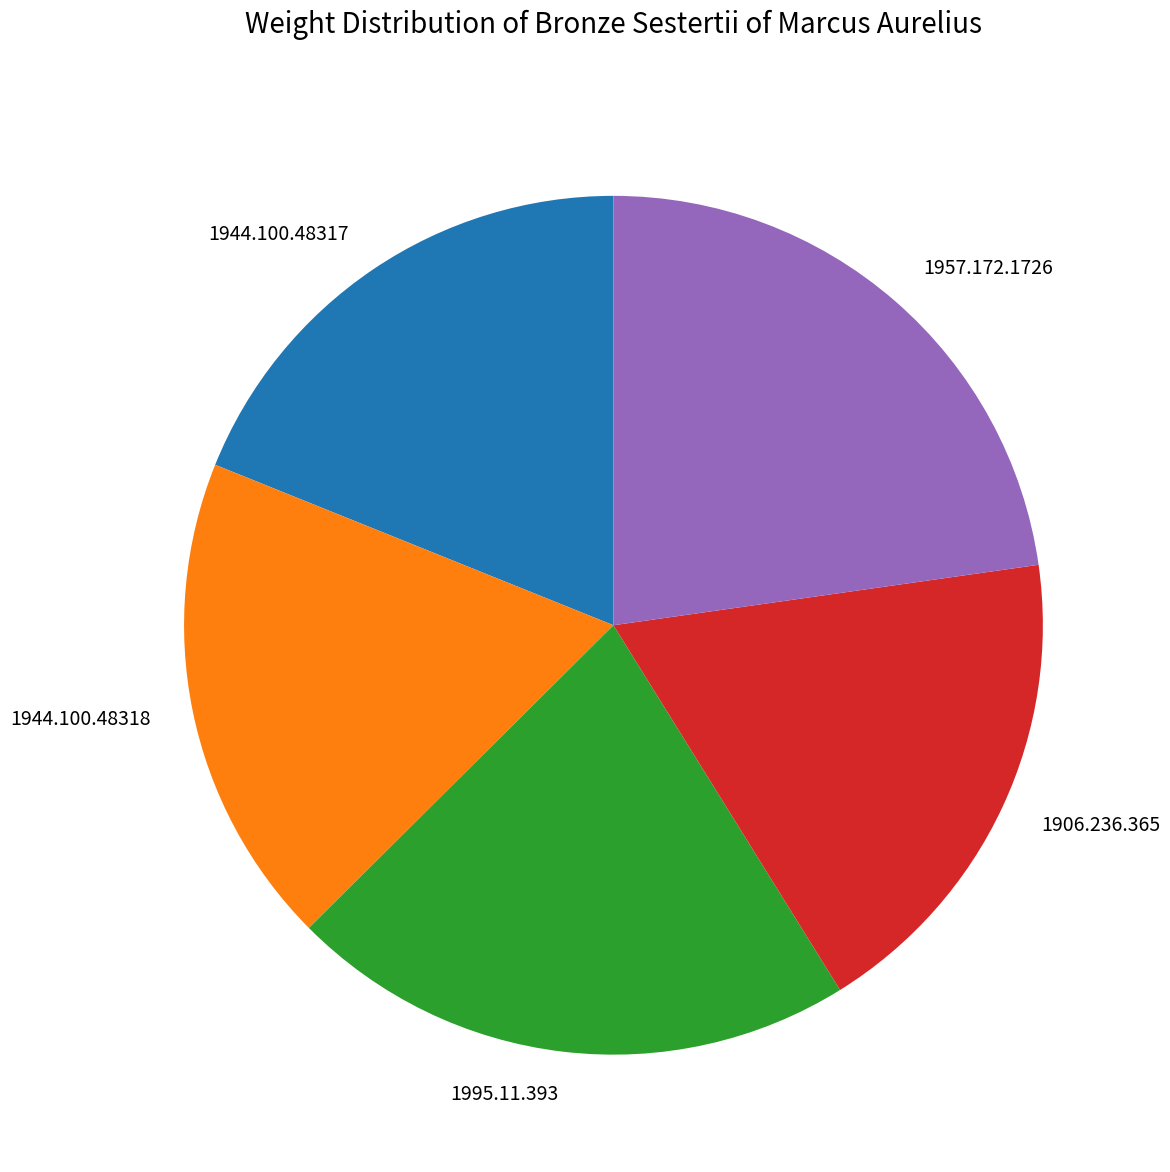

What is the ratio of the value at 1906.236.365 to the value at 1995.11.393?

0.9